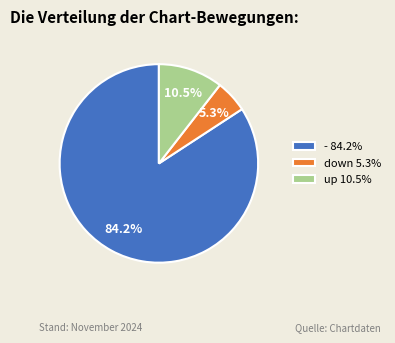

What is the ratio of the value at - 84.2% to the value at up 10.5%?

8.0